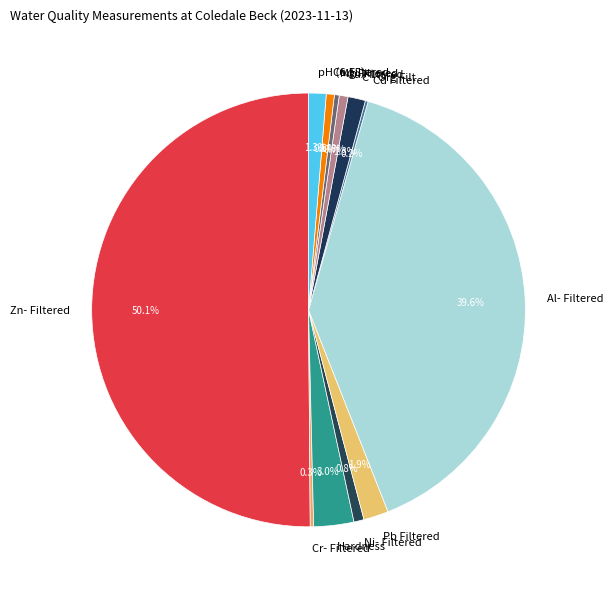

What percentage is NOT represented by Mg Filtered?

99.6%